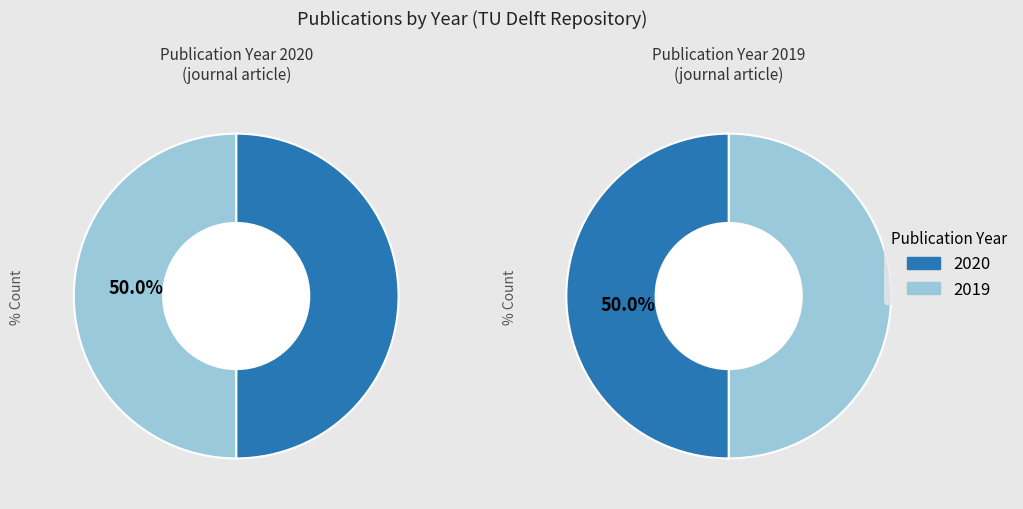

Combined, what portion of the pie is 2020 and 2019?

100.0%